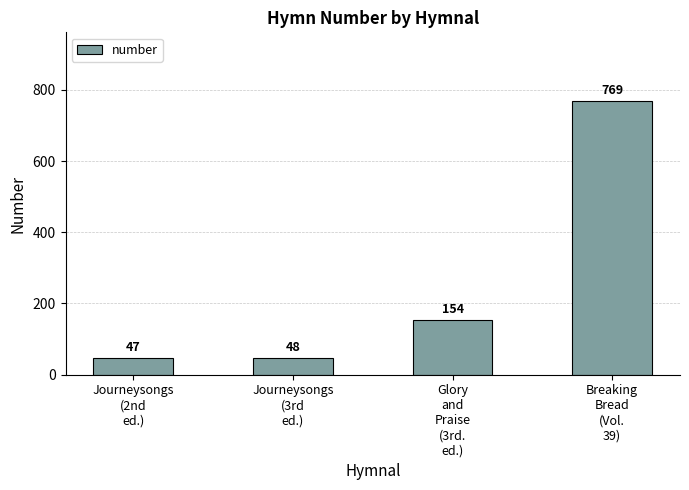

What is the smallest value displayed?

47